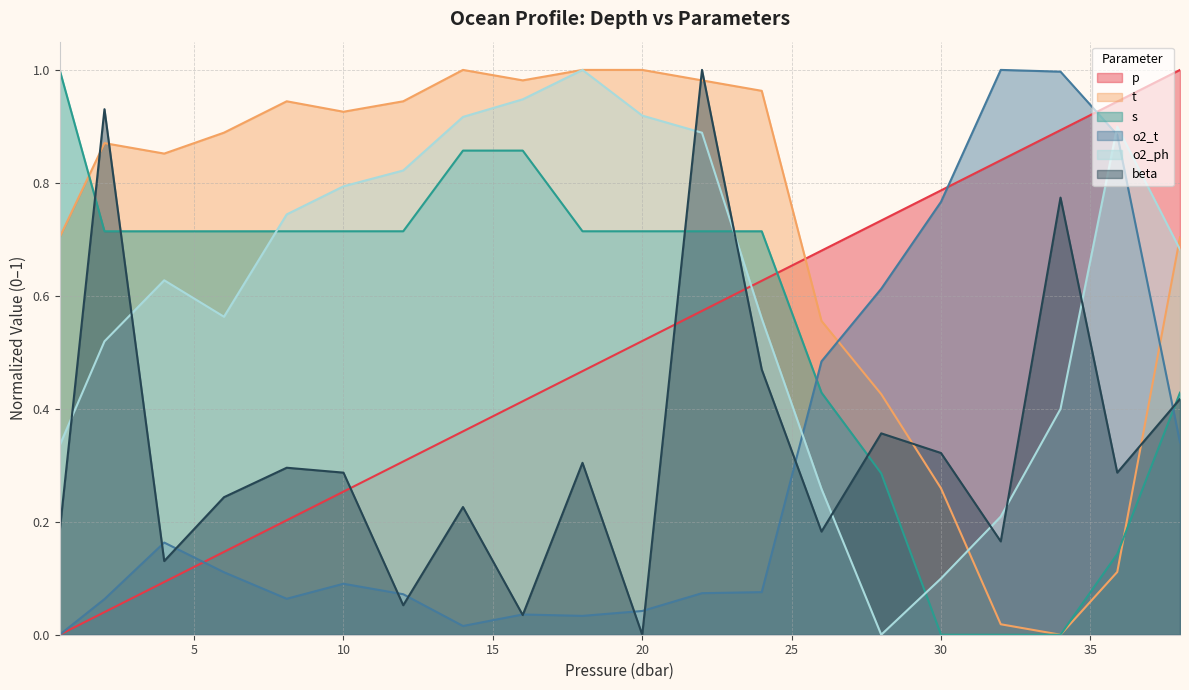

At which label does o2_ph reach its peak?

18.0